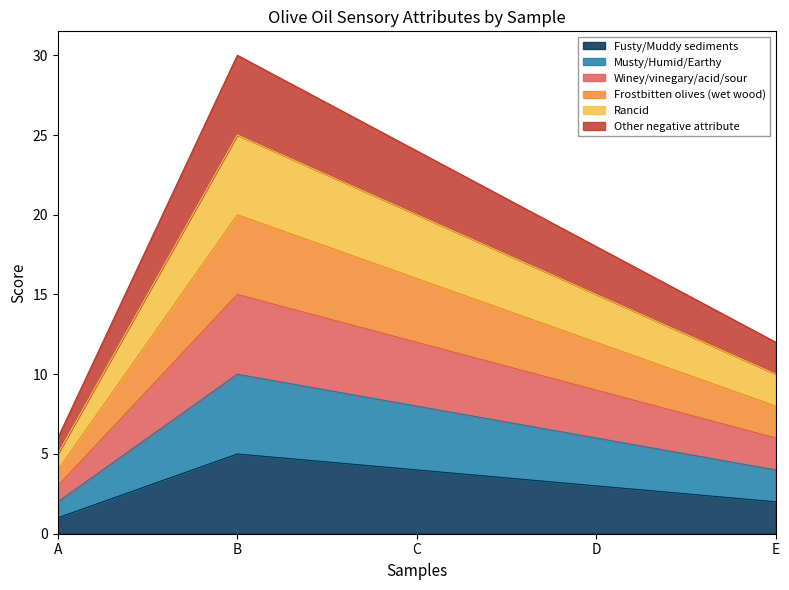

True or false: Rancid and Fusty/Muddy sediments intersect in this chart.

False